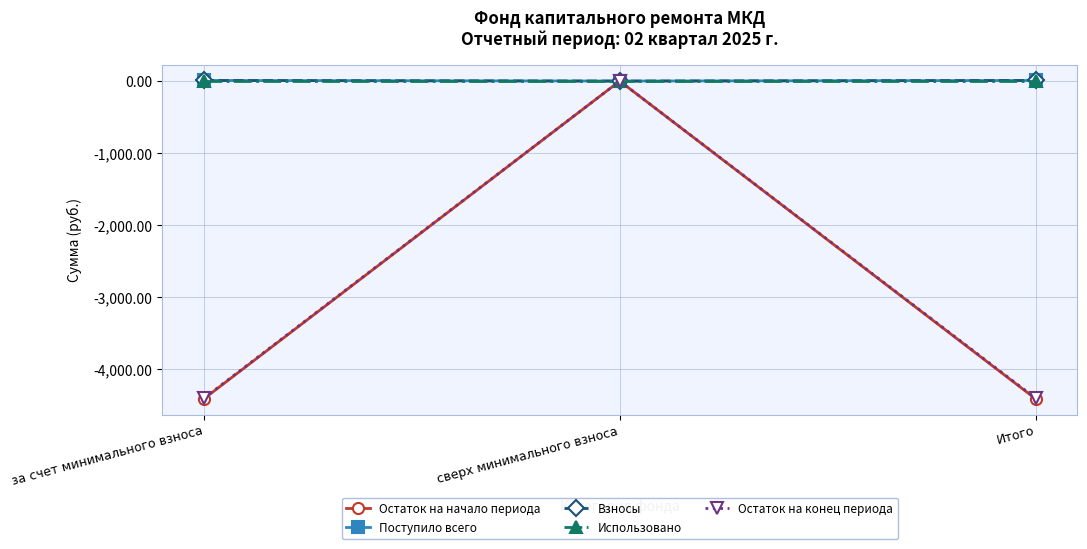

True or false: Поступило всего has a value of 8.1 at за счет минимального взноса.

True